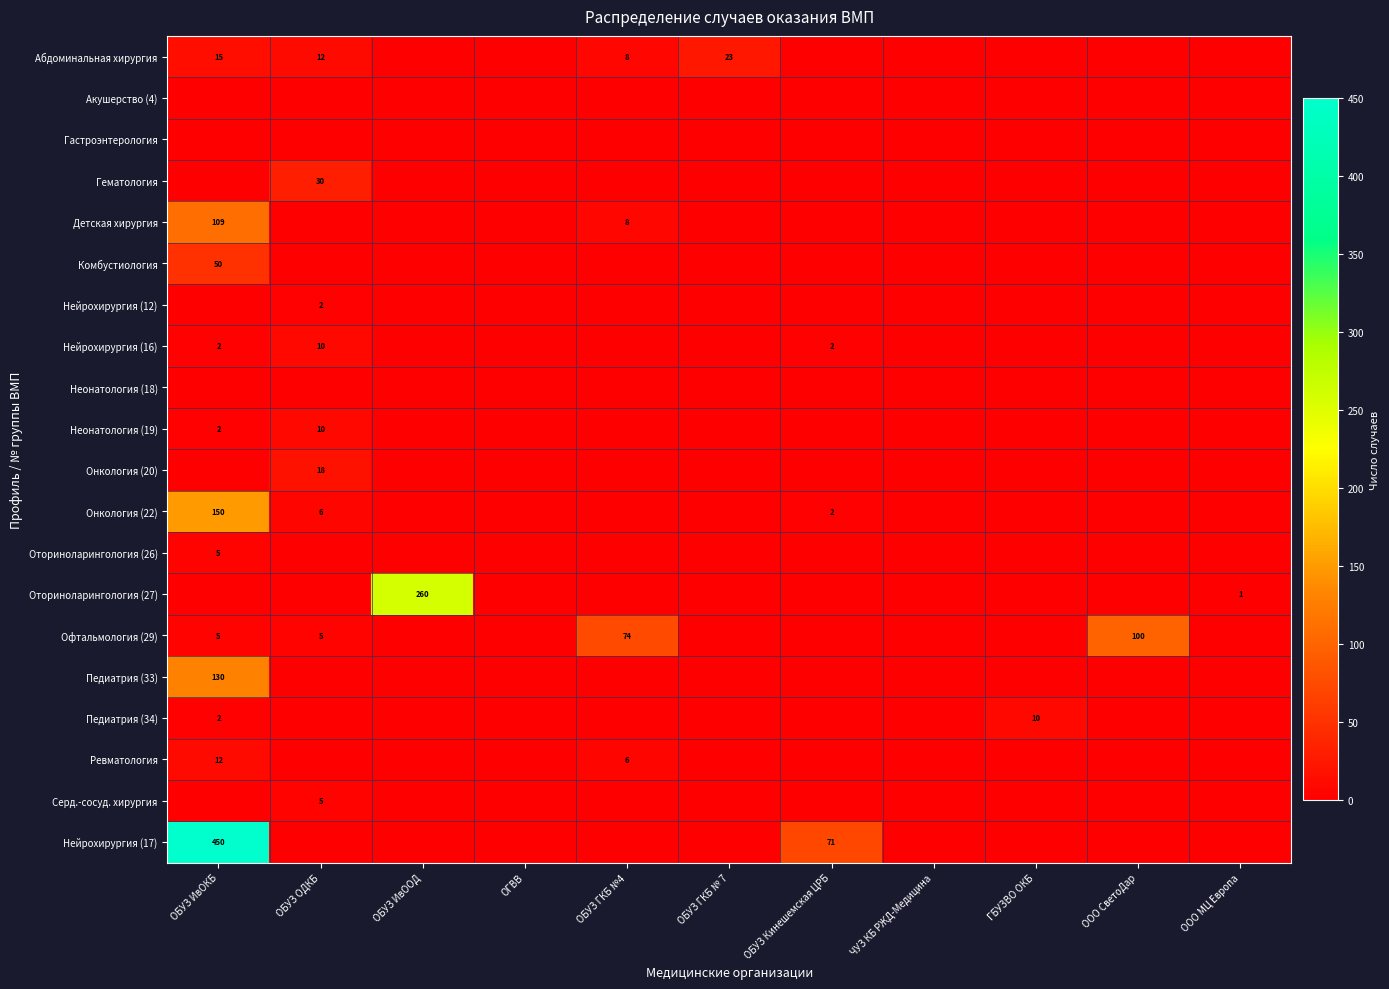

Which category has the highest value across all series?

ОБУЗ ИвОКБ